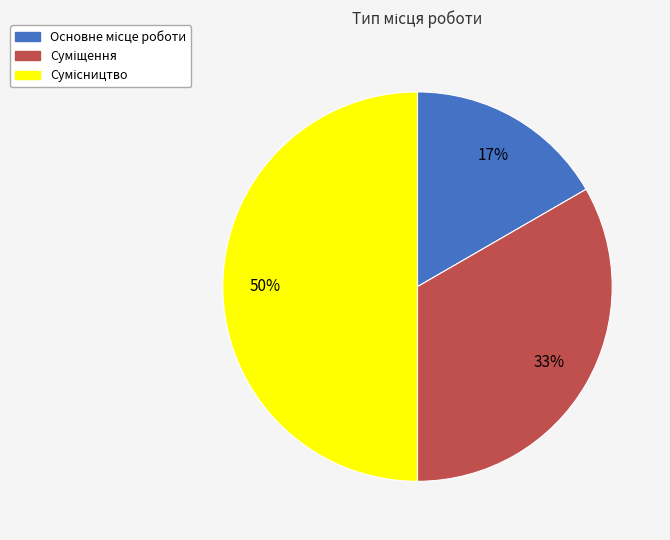

To the nearest percent, what is the difference between the largest and smallest slice percentages?

33%